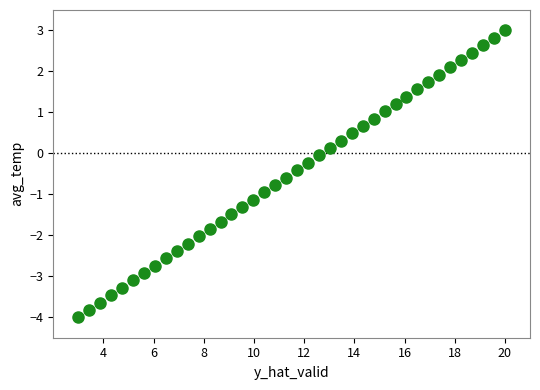

What is the range of Y values (max minus min)?

7.0